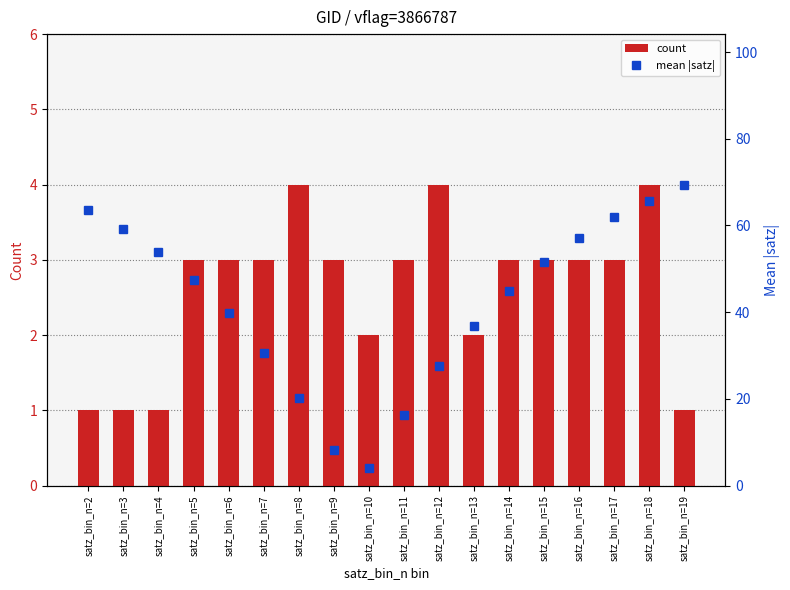

At which category is the sum across all series the highest?

satz_bin_n=19